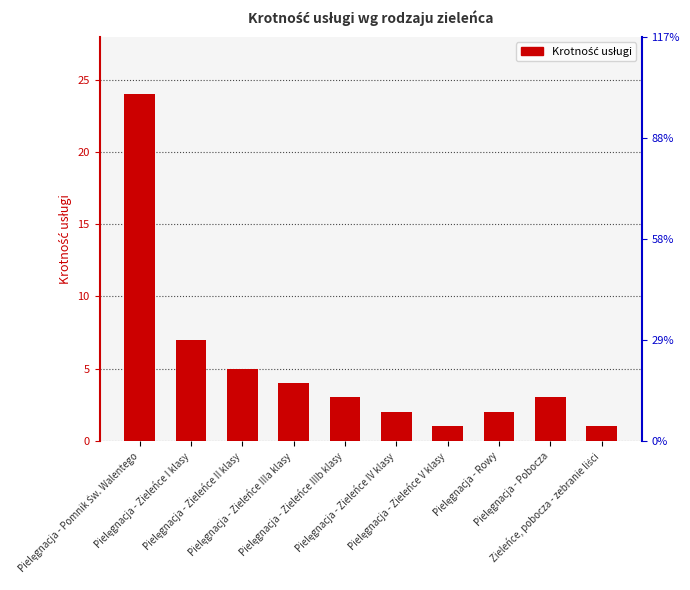

The chart shows a value of 8 at Pielęgnacja - Pomnik Św. Walentego. True or false?

False